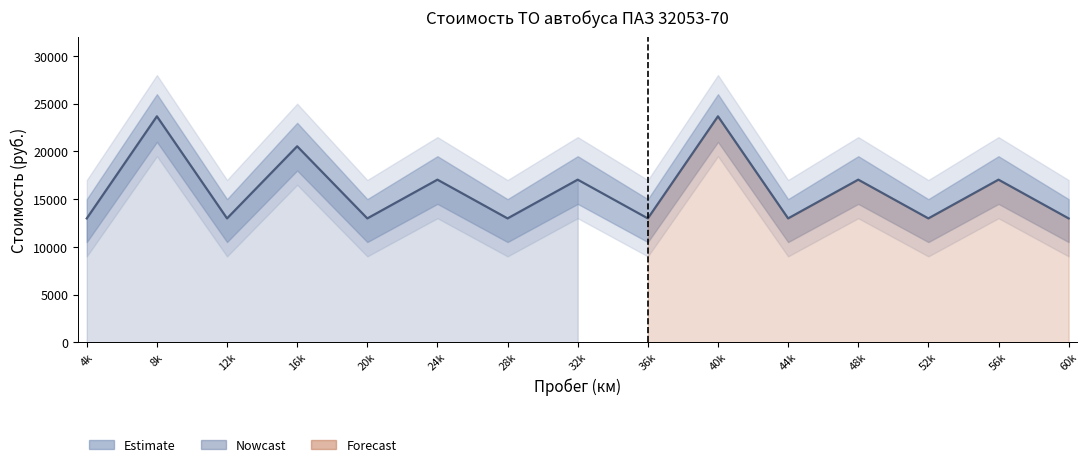

Reading left to right, transcribe all the data shown in this chart.

4k=12980	8k=23680	12k=12980	16k=20540	20k=12980	24k=17040	28k=12980	32k=17040	36k=12980	40k=23680	44k=12980	48k=17040	52k=12980	56k=17040	60k=12980